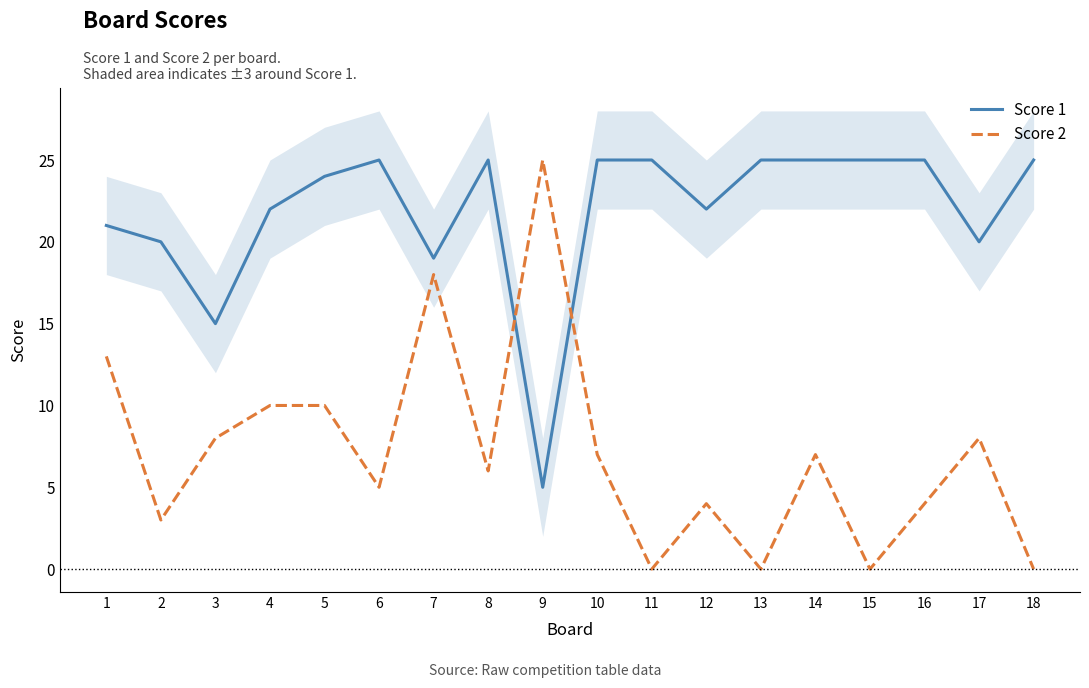

True or false: Score 2 and Score 1 cross at least once.

True